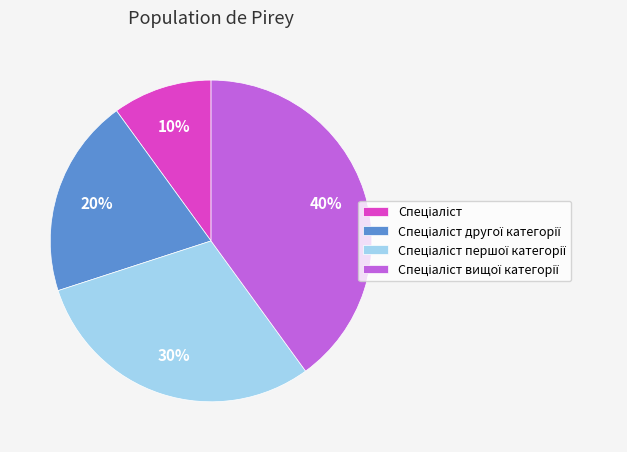

To the nearest percent, what is the difference between the largest and smallest slice percentages?

30%